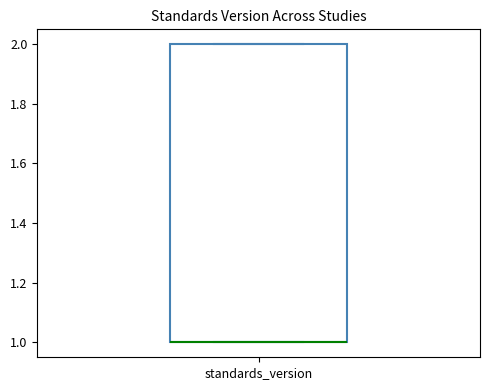

Transcribe this box plot: give where the median line is, the range the box spans, and where the two whiskers end, as read against the y-axis. The values are not printed on the chart, so give them approximately, as read against the axis.

median 1 (drawn on the box's lower edge), box 1 to 2, whiskers 1 to 2